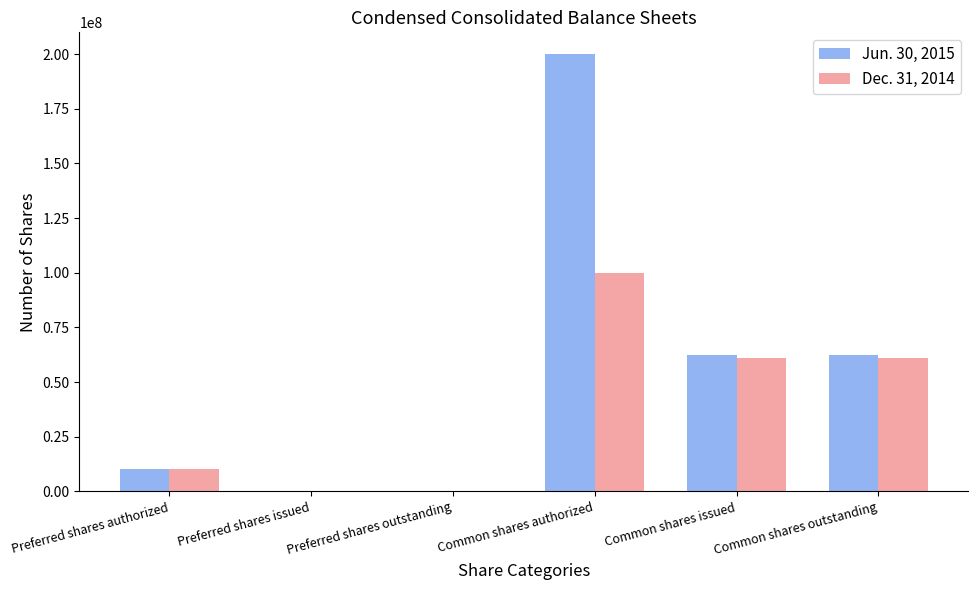

What is the highest value of the Jun. 30, 2015 series?

200000000